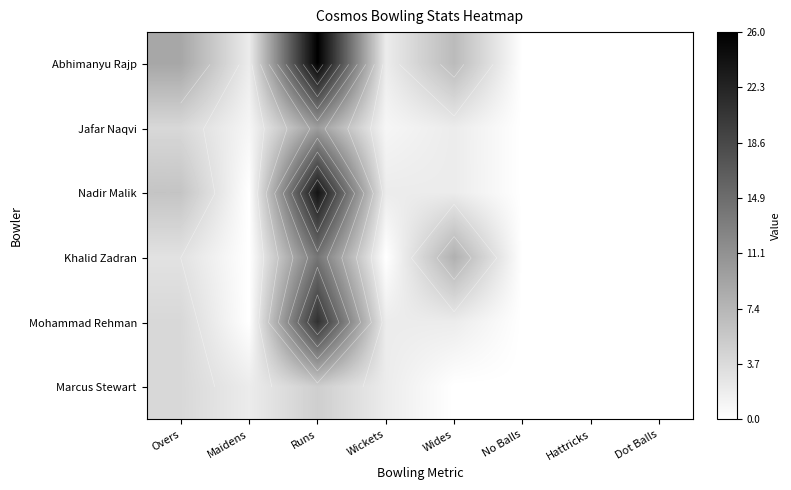

How many series are shown in this chart?

6